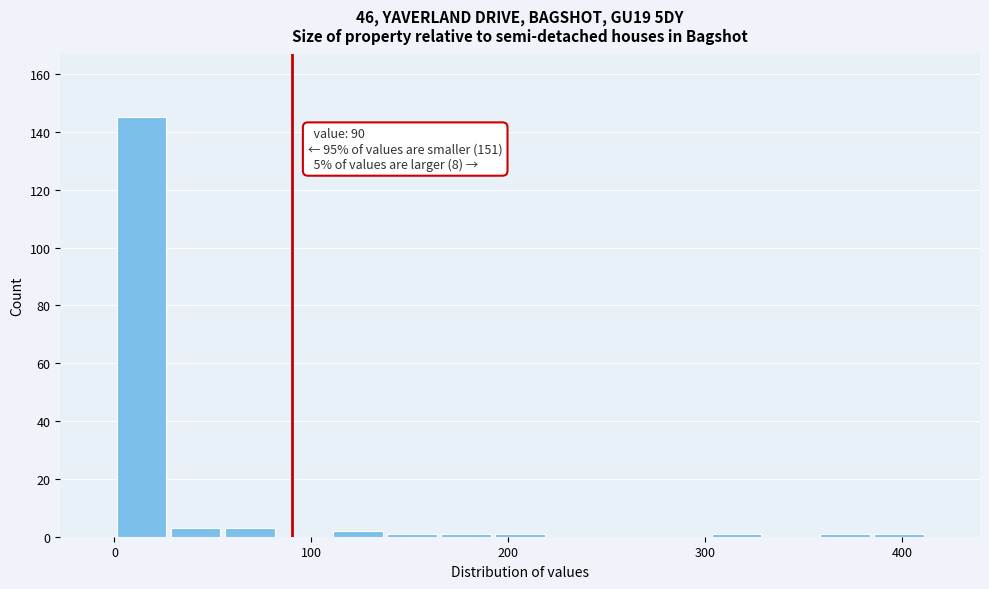

Around what value on the x-axis is the tallest bar? Give the approximate position of its centre, as read against the axis.

10